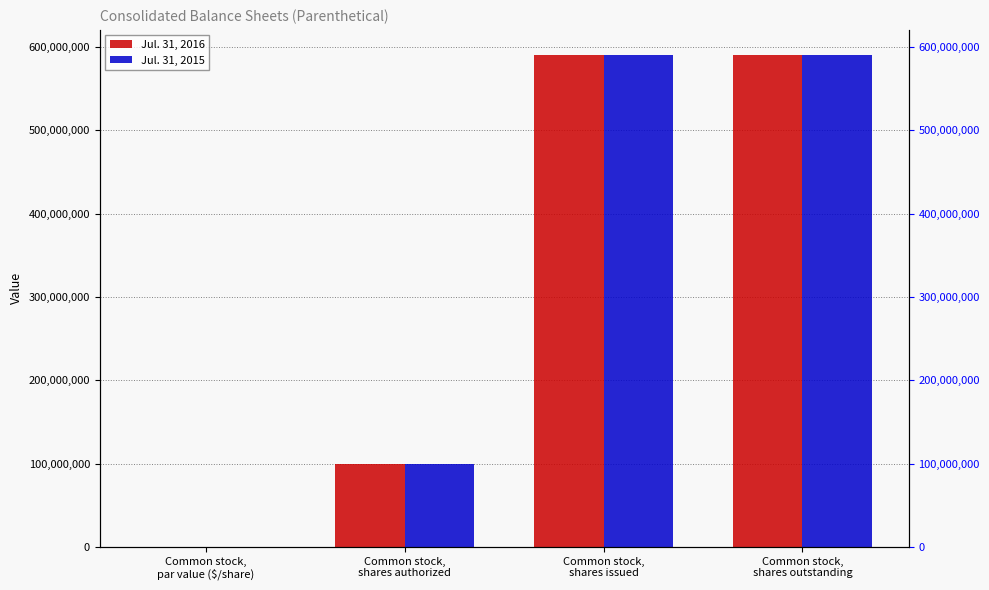

The Jul. 31, 2015 series shows 591042000.0 at Common stock,
shares outstanding. True or false?

True